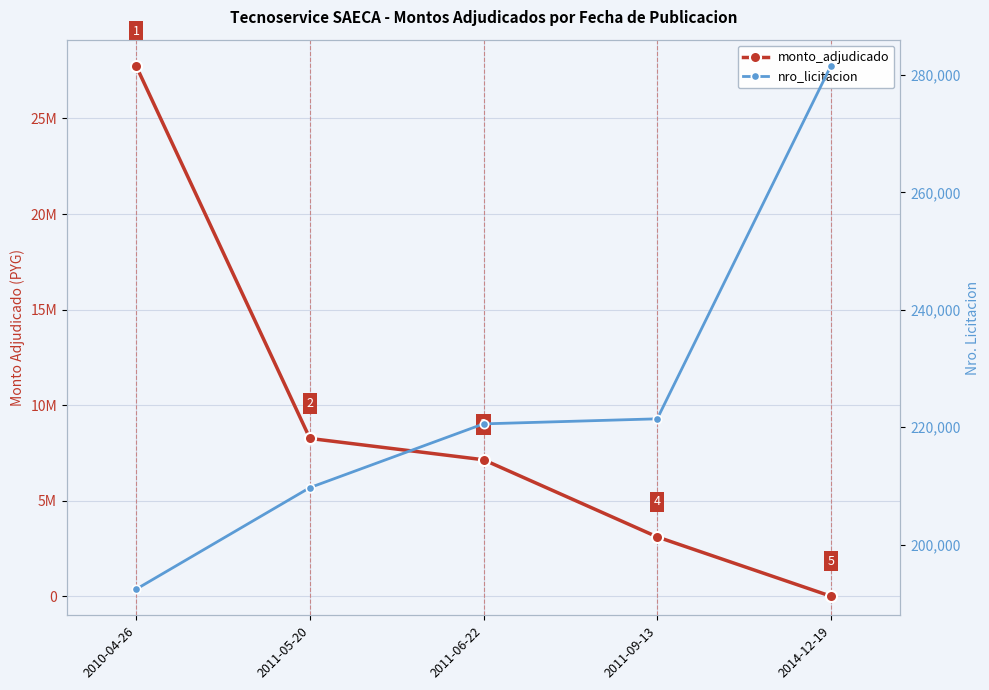

Which category has the highest value in the monto_adjudicado series?

2010-04-26